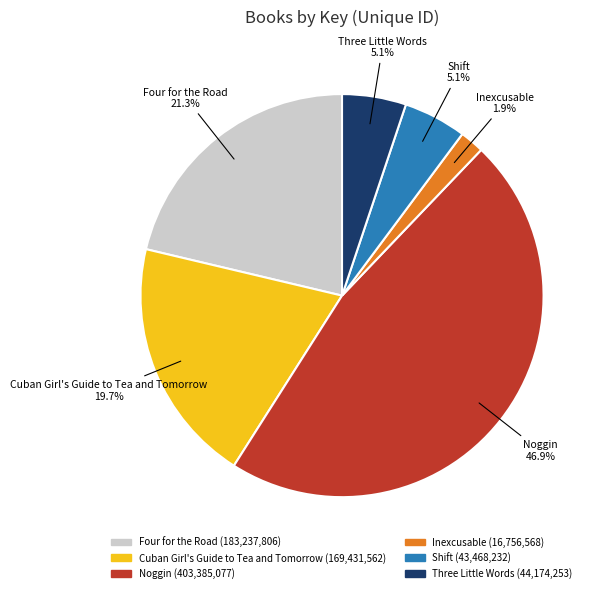

What percentage is NOT represented by Inexcusable?

98.1%